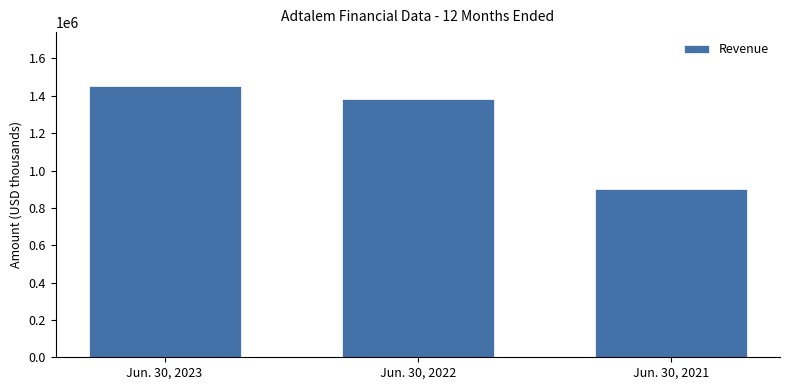

Reading left to right, what are all the values shown in this chart?

Jun. 30, 2023=1450826	Jun. 30, 2022=1381842	Jun. 30, 2021=899248